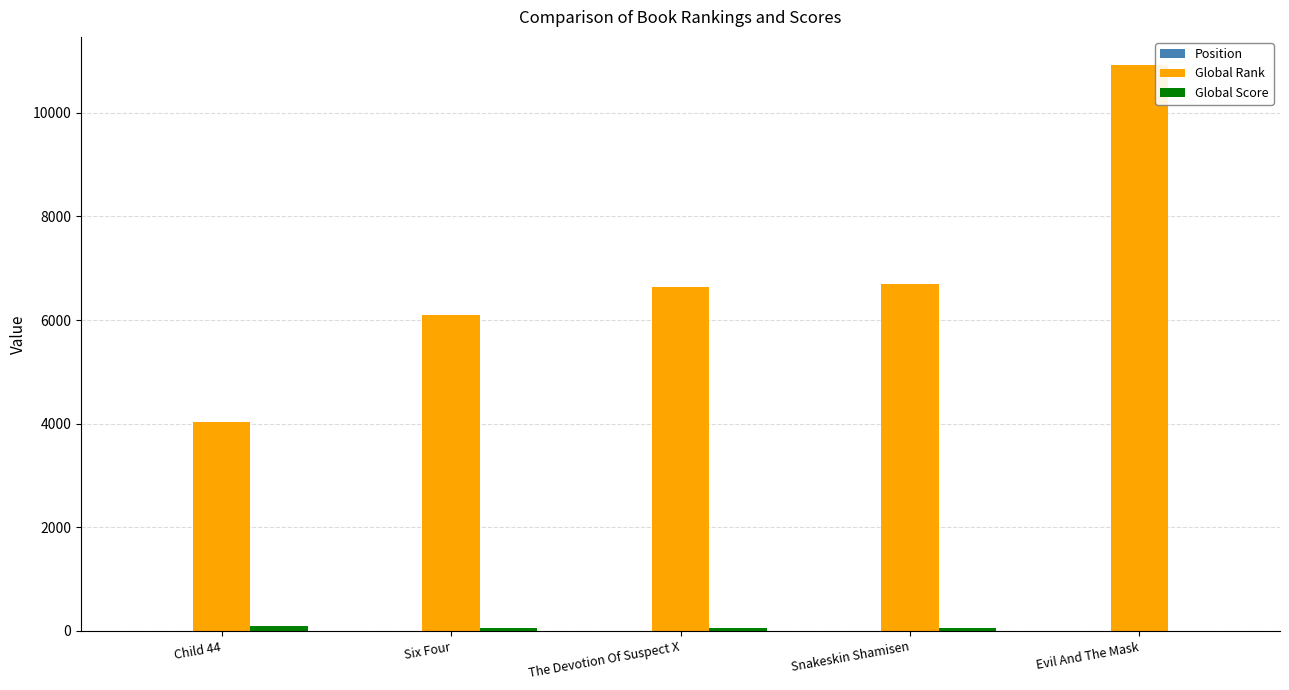

The value of Global Rank at Child 44 is 2279. True or false?

False